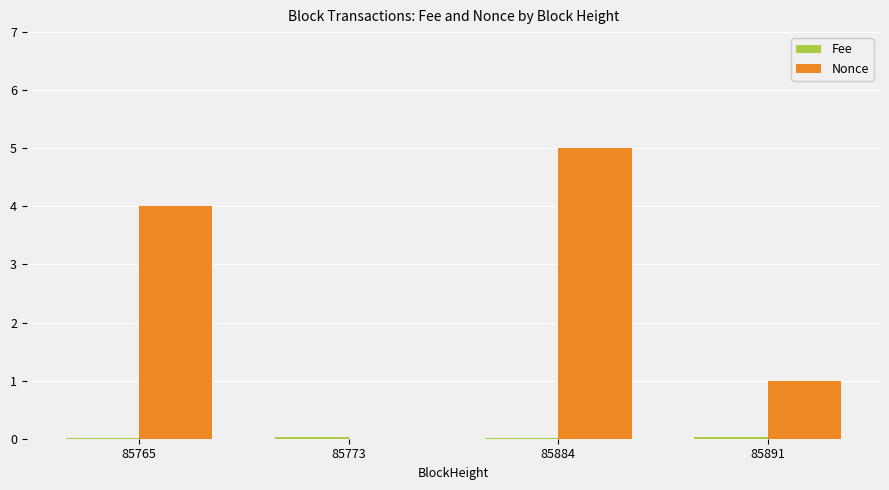

Which series has the largest range (max minus min)?

Nonce